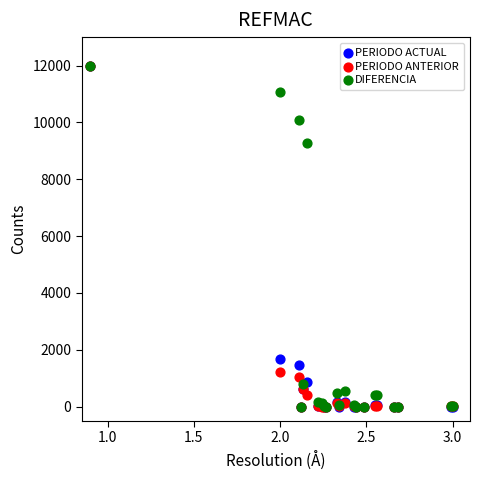

In the DIFERENCIA series, what Y value is closest to 6000?

9277.3